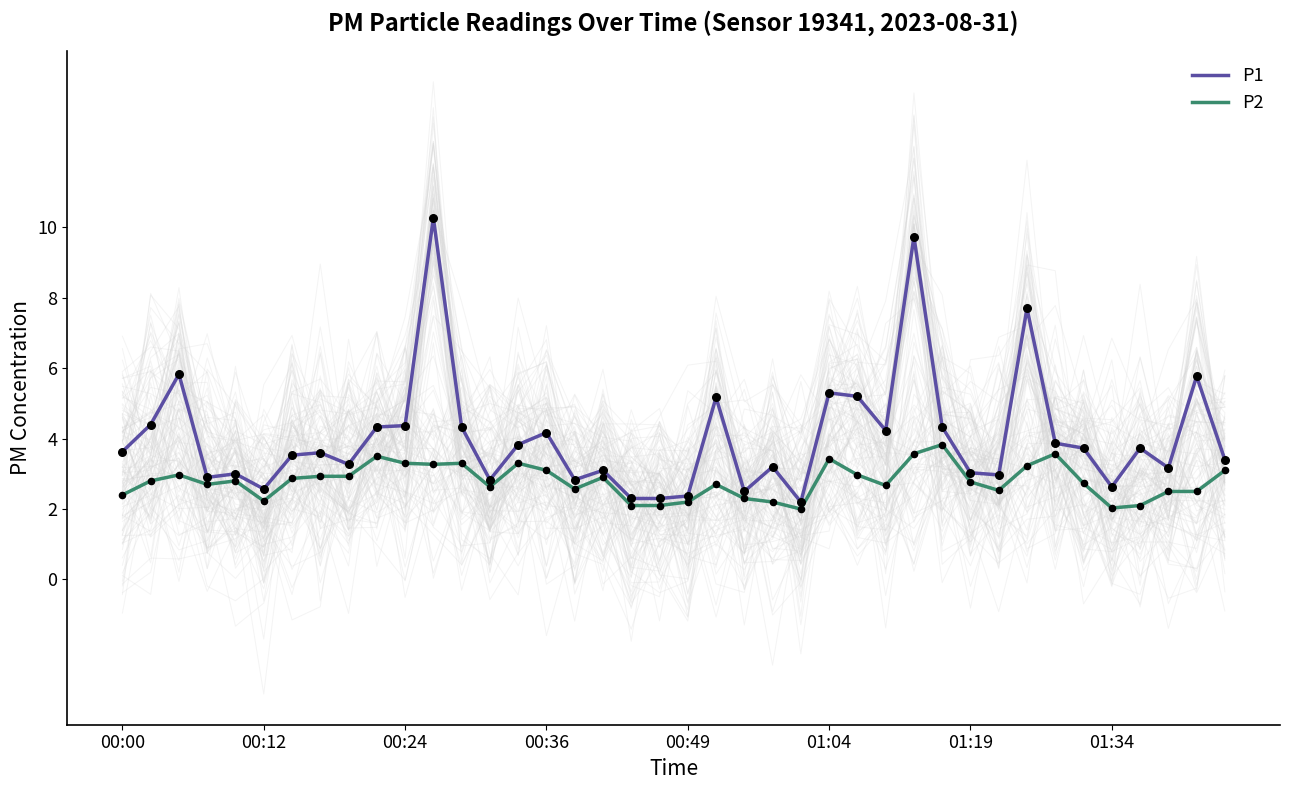

What are all the series names shown in the legend?

P1, P2